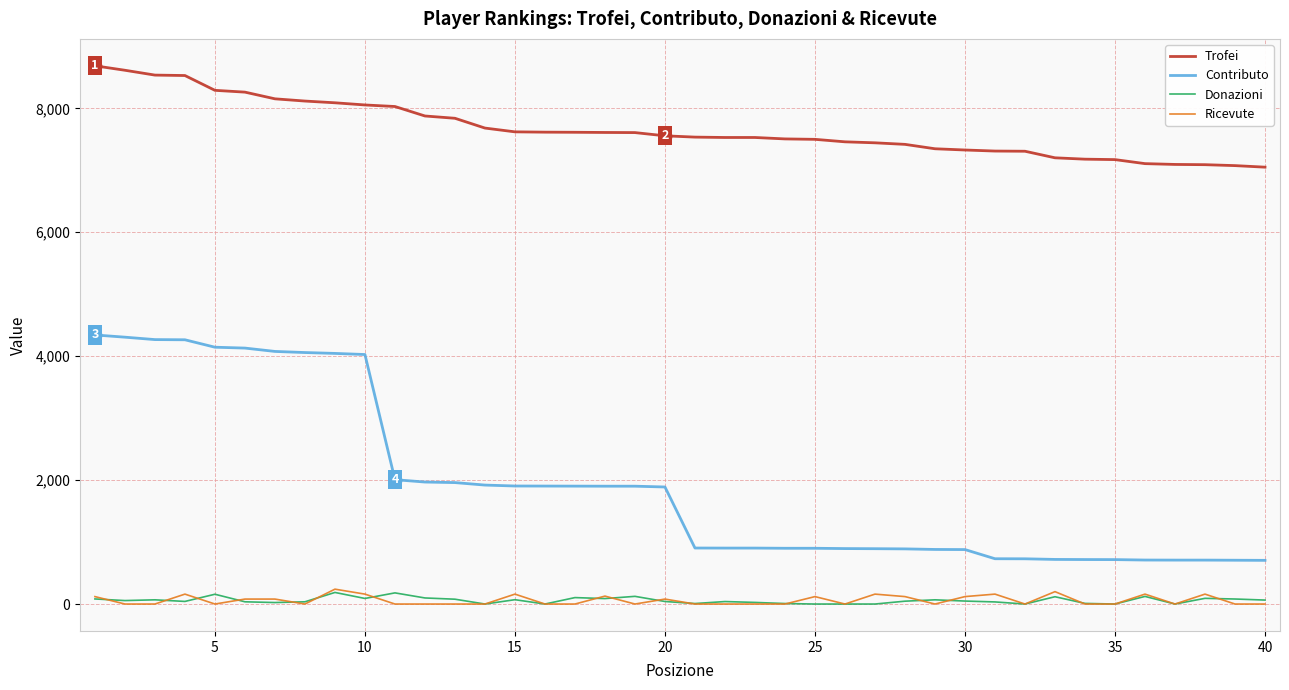

What is the maximum value shown in the chart?

8687